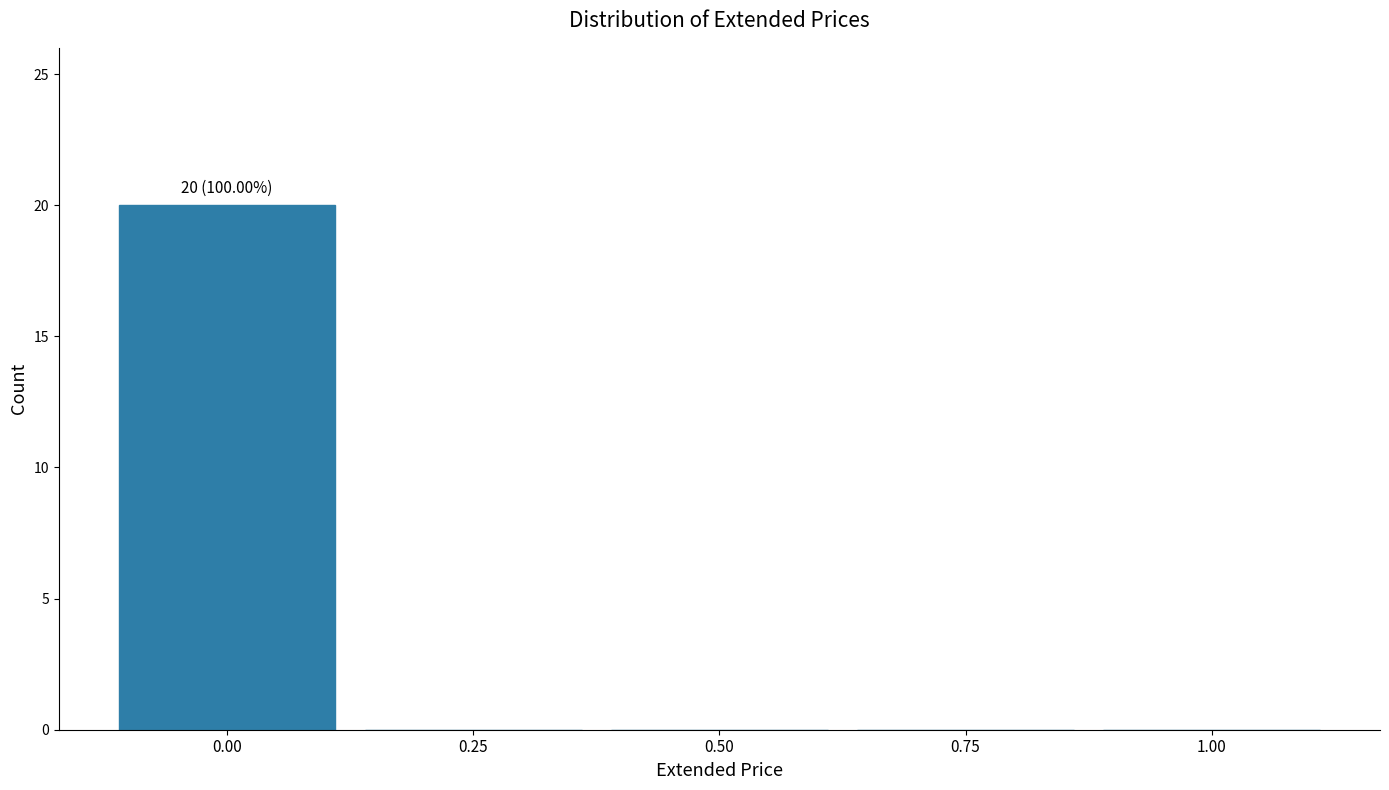

Over which range of the x-axis is the bar tallest?

-0.125 to 0.125